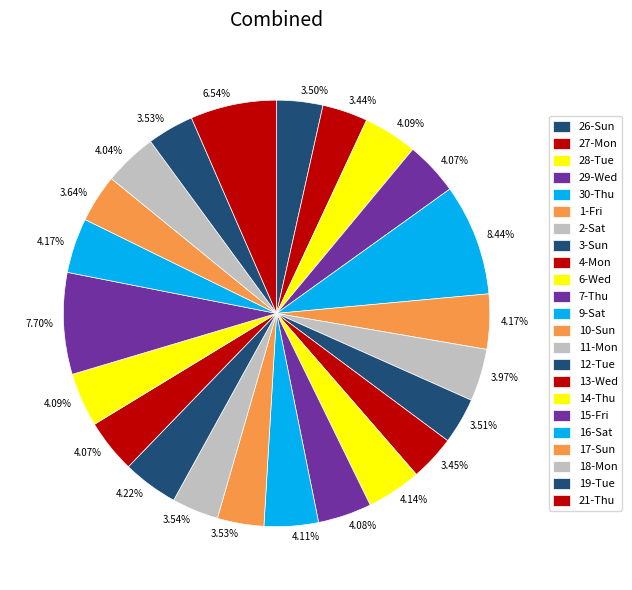

Count the number of slices in the pie.

23